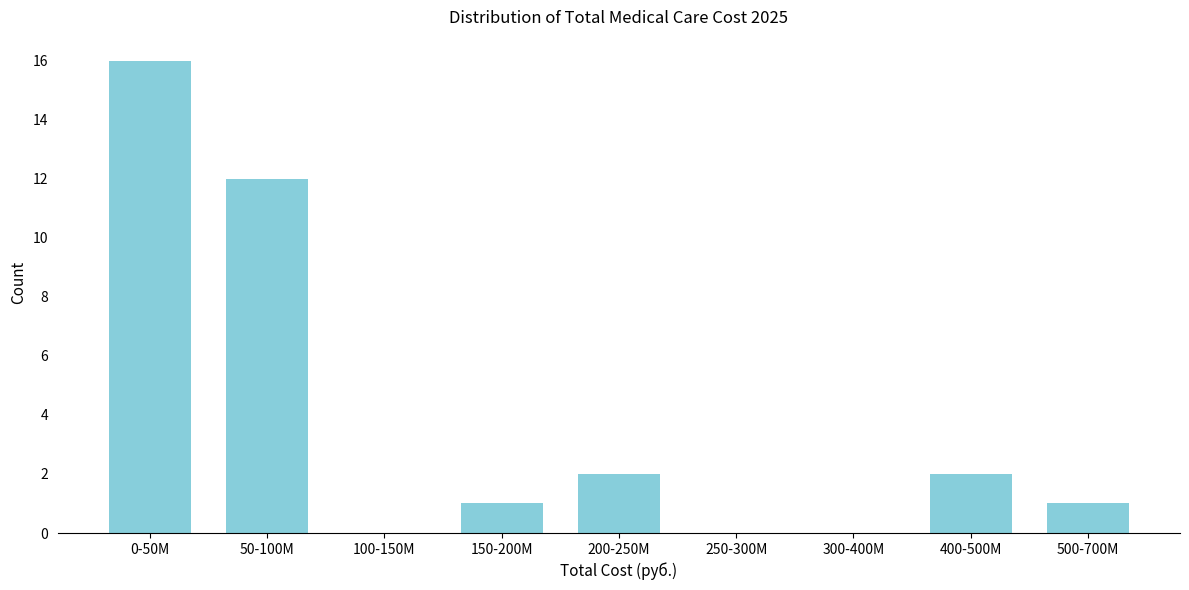

Reading left to right, extract all data points from this chart.

0-50M=16	50-100M=12	100-150M=0	150-200M=1	200-250M=2	250-300M=0	300-400M=0	400-500M=2	500-700M=1